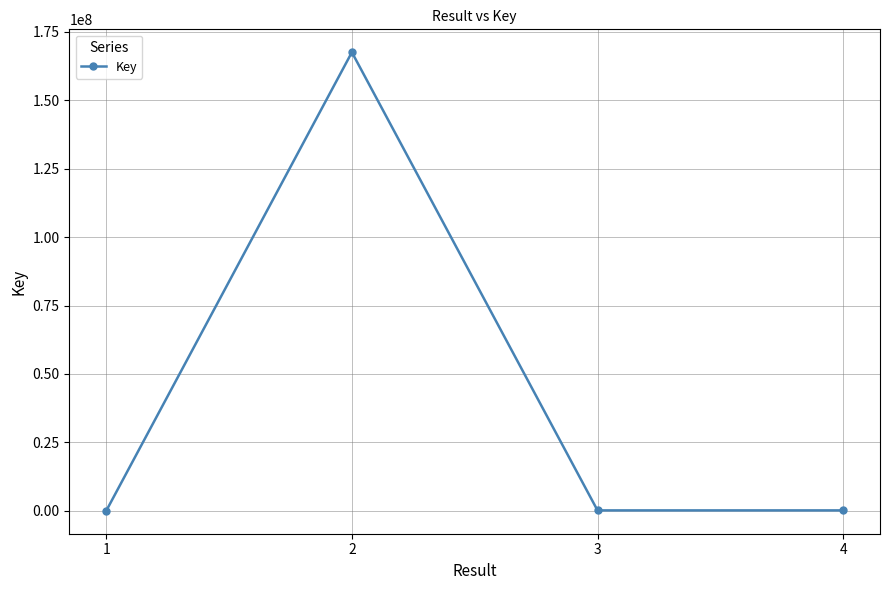

True or false: there are more than 1 points higher than both neighbors.

False